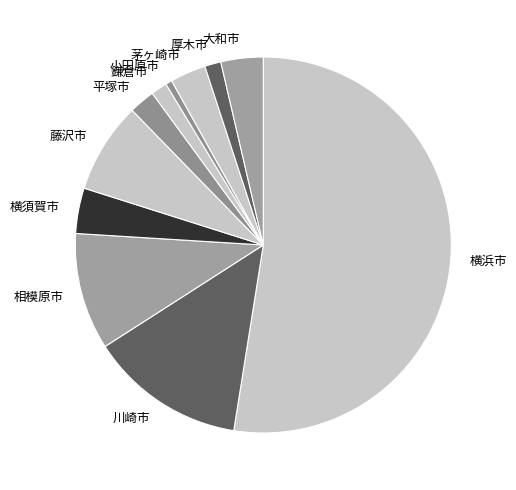

Is there any slice that represents more than half of the pie?

Yes